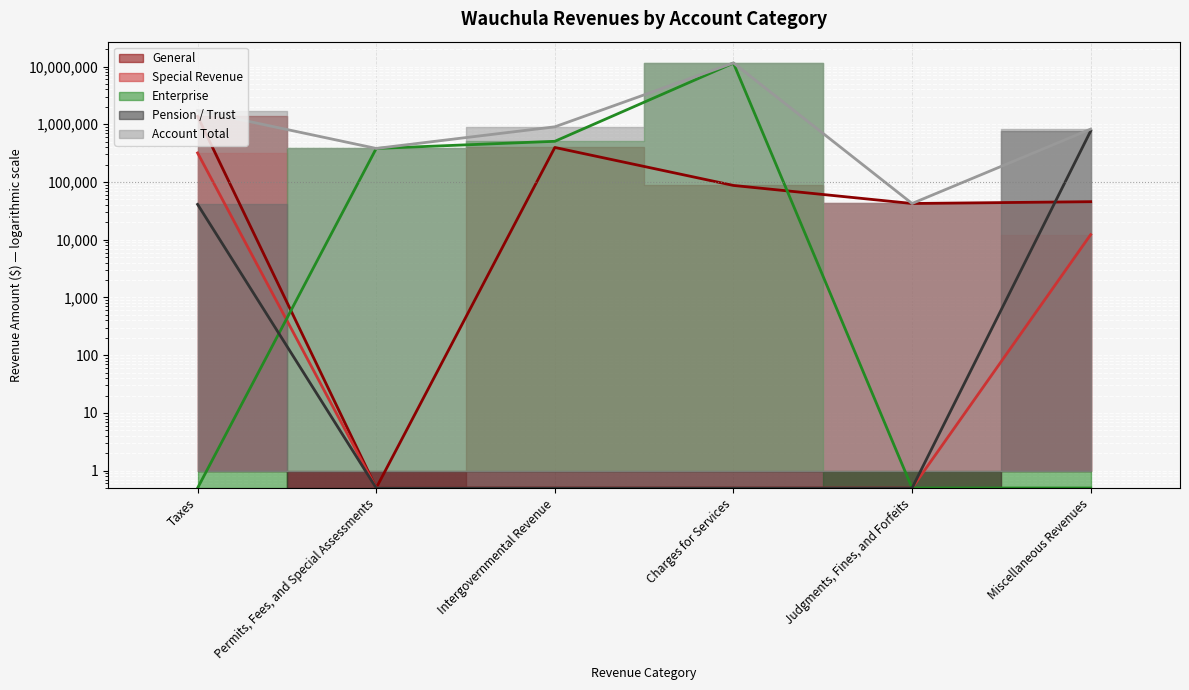

Between Intergovernmental Revenue and Charges for Services, which series saw the biggest shift?

Enterprise